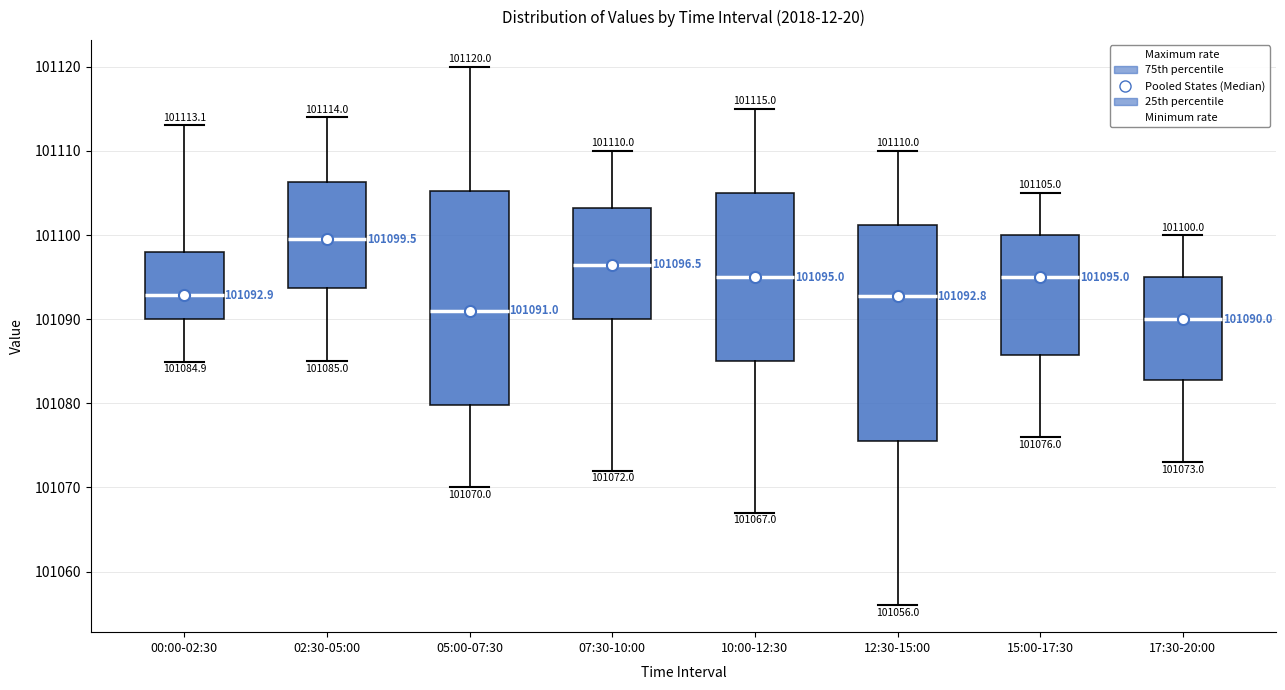

Which box's median line is the highest?

02:30-05:00